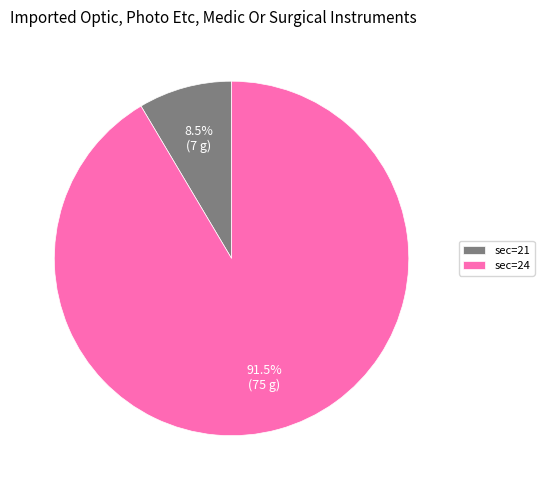

Between sec=24 and sec=21, which is larger?

sec=24